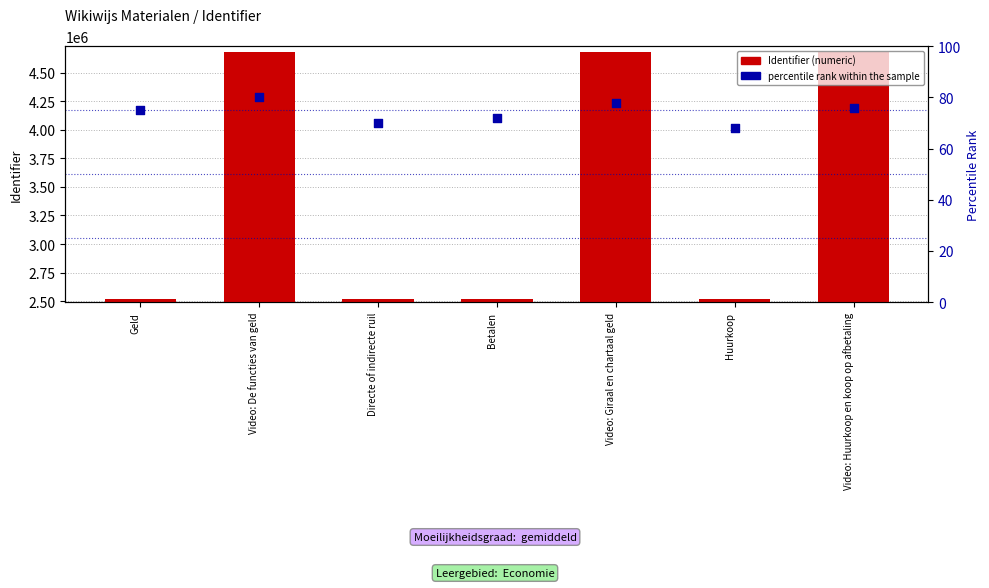

At how many categories does at least one series exceed 3020399?

3